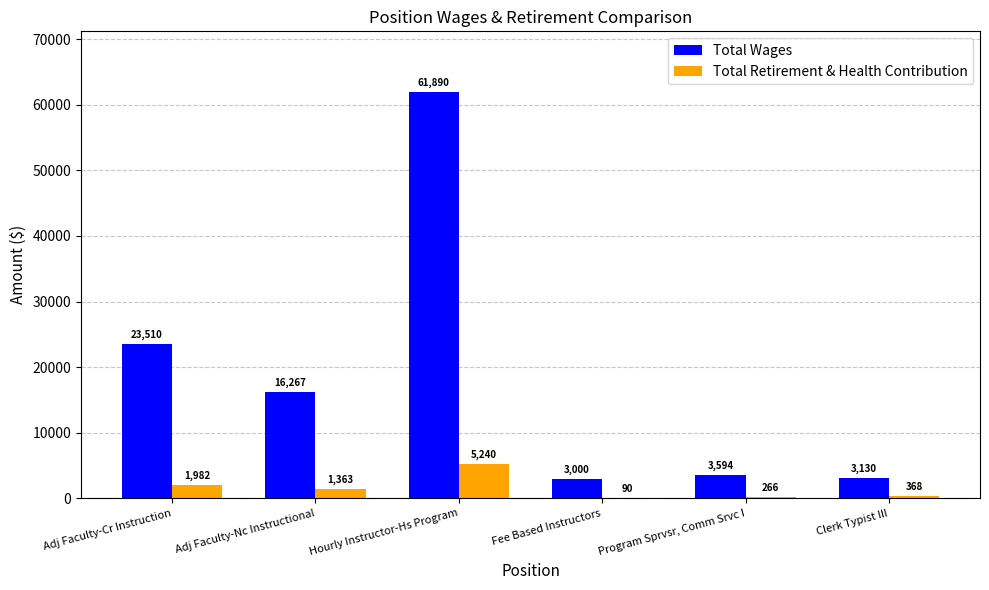

What is the sum of all Total Wages values?

111391